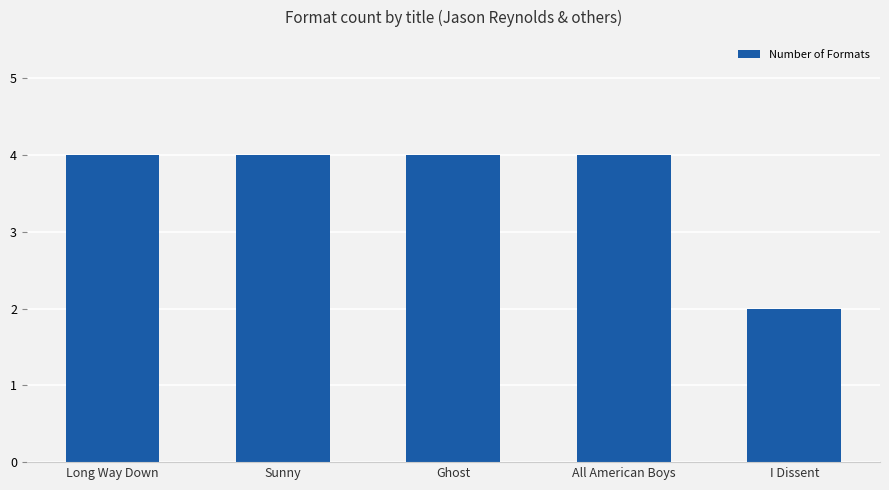

Approximately how many times larger is the value at Long Way Down compared to Ghost?

1.0